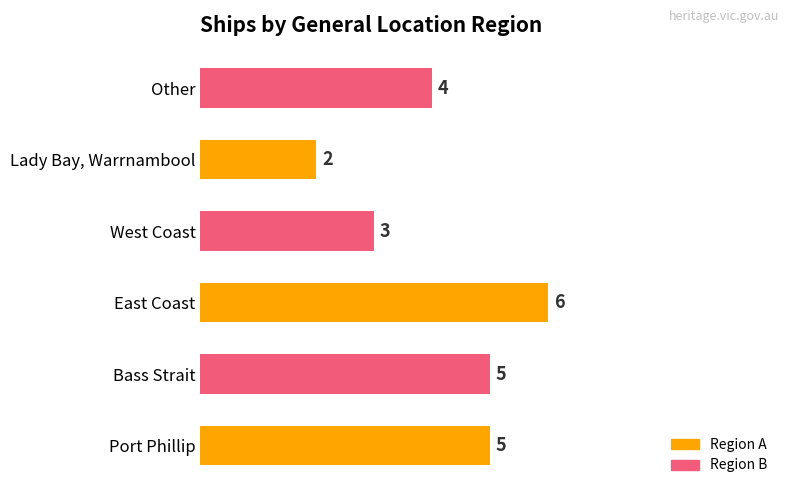

Between East Coast and Port Phillip, which is larger?

East Coast